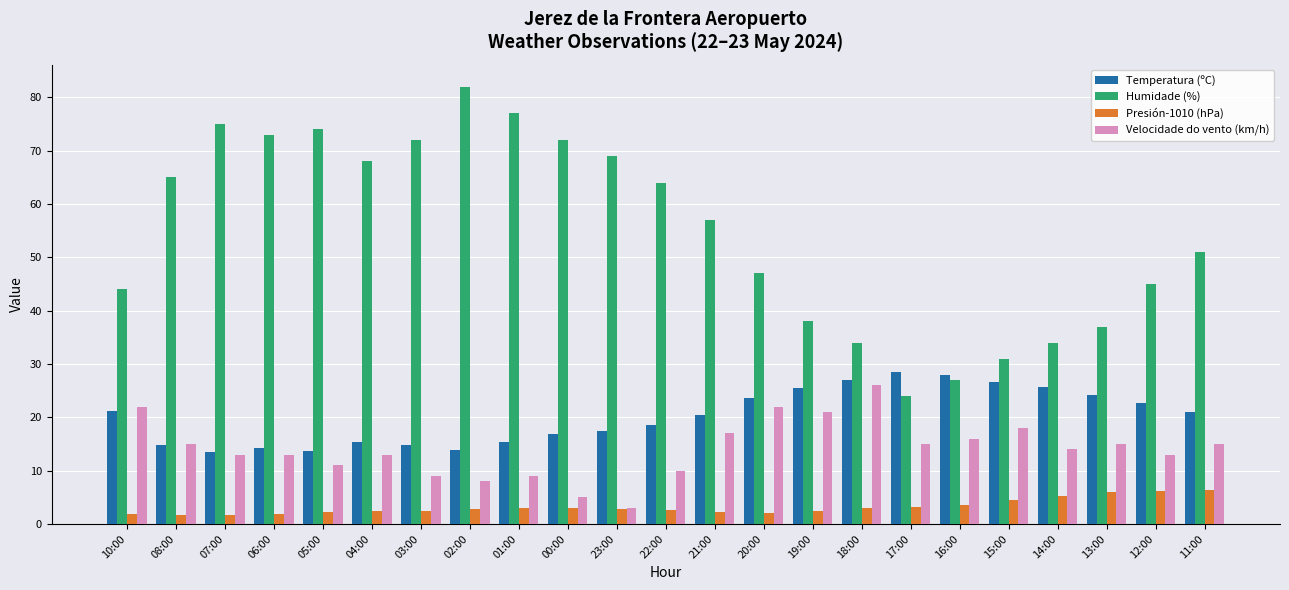

Is it true that Presión-1010 (hPa) equals 2.2 at 05:00?

True